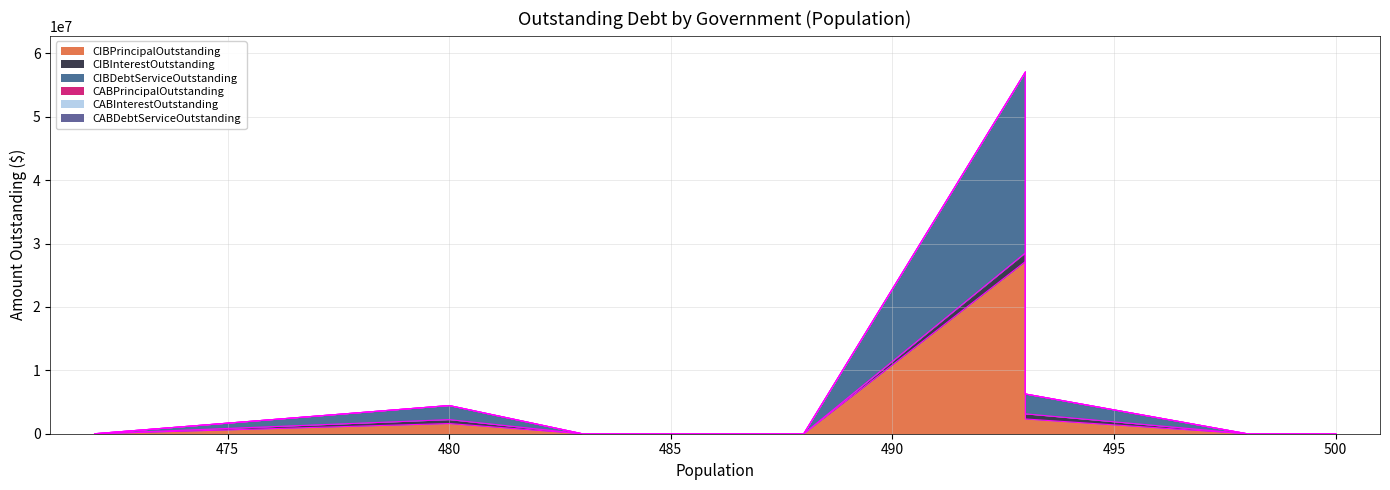

Reading left to right, extract all data points from this chart.

CIBPrincipalOutstanding: Fruitvale=0.0	Jayton=0.0	Grey Forest=27165000.0	Alba=2327000.0	Talco=0.0	Smiley=0.0	Hallsburg=0.0	Gordon=1606000.0	Big Wells=0.0
CIBInterestOutstanding: Fruitvale=0.0	Jayton=0.0	Grey Forest=1371031.5	Alba=806516.0	Talco=0.0	Smiley=0.0	Hallsburg=0.0	Gordon=618057.0	Big Wells=0.0
CIBDebtServiceOutstanding: Fruitvale=0.0	Jayton=0.0	Grey Forest=28536031.5	Alba=3133516.0	Talco=0.0	Smiley=0.0	Hallsburg=0.0	Gordon=2224057.0	Big Wells=0.0
CABPrincipalOutstanding: Fruitvale=0.0	Jayton=0.0	Grey Forest=0.0	Alba=0.0	Talco=0.0	Smiley=0.0	Hallsburg=0.0	Gordon=0.0	Big Wells=0.0
CABInterestOutstanding: Fruitvale=0.0	Jayton=0.0	Grey Forest=0.0	Alba=0.0	Talco=0.0	Smiley=0.0	Hallsburg=0.0	Gordon=0.0	Big Wells=0.0
CABDebtServiceOutstanding: Fruitvale=0.0	Jayton=0.0	Grey Forest=0.0	Alba=0.0	Talco=0.0	Smiley=0.0	Hallsburg=0.0	Gordon=0.0	Big Wells=0.0